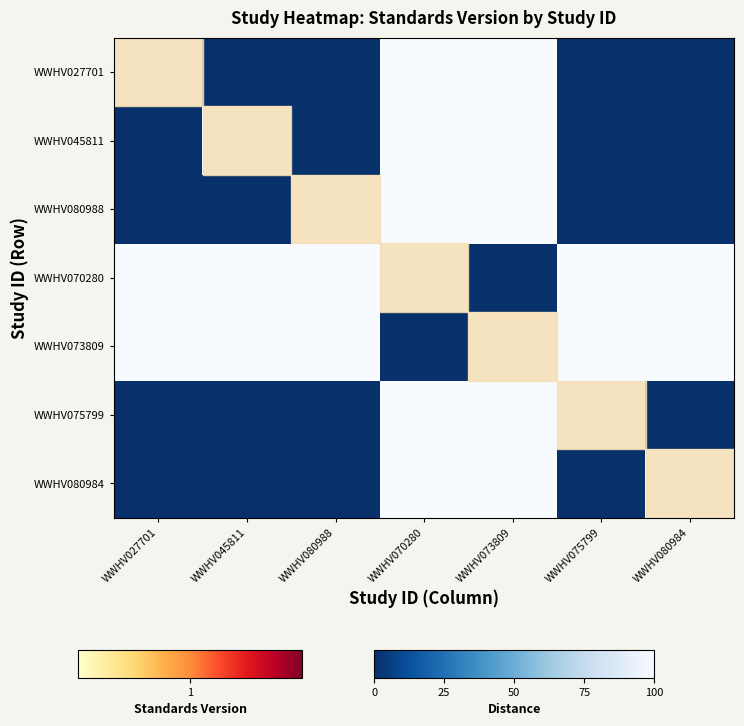

Reading left to right, list all the values displayed in this chart.

WWHV027701: WWHV027701=100	WWHV045811=0	WWHV080988=0	WWHV070280=100	WWHV073809=100	WWHV075799=0	WWHV080984=0
WWHV045811: WWHV027701=0	WWHV045811=100	WWHV080988=0	WWHV070280=100	WWHV073809=100	WWHV075799=0	WWHV080984=0
WWHV080988: WWHV027701=0	WWHV045811=0	WWHV080988=100	WWHV070280=100	WWHV073809=100	WWHV075799=0	WWHV080984=0
WWHV070280: WWHV027701=100	WWHV045811=100	WWHV080988=100	WWHV070280=100	WWHV073809=0	WWHV075799=100	WWHV080984=100
WWHV073809: WWHV027701=100	WWHV045811=100	WWHV080988=100	WWHV070280=0	WWHV073809=100	WWHV075799=100	WWHV080984=100
WWHV075799: WWHV027701=0	WWHV045811=0	WWHV080988=0	WWHV070280=100	WWHV073809=100	WWHV075799=100	WWHV080984=0
WWHV080984: WWHV027701=0	WWHV045811=0	WWHV080988=0	WWHV070280=100	WWHV073809=100	WWHV075799=0	WWHV080984=100